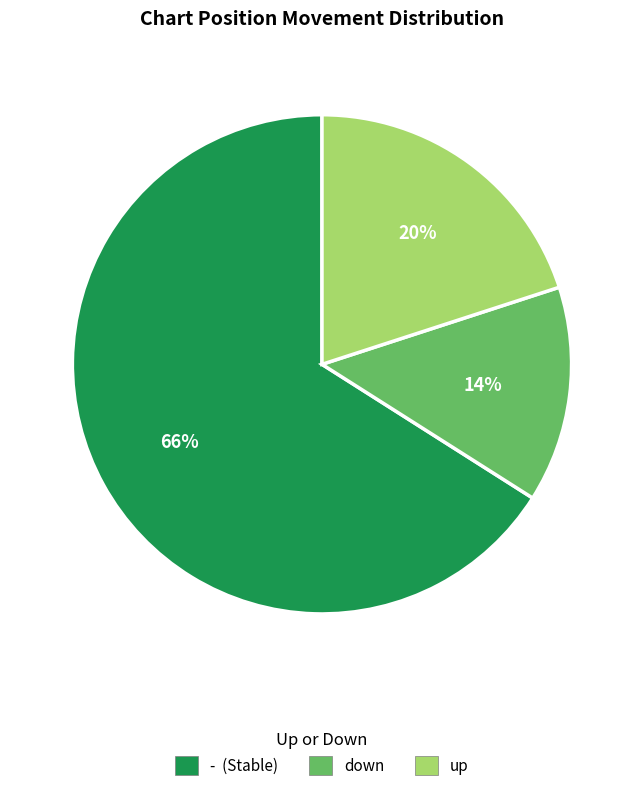

Is there a majority slice in this chart?

Yes